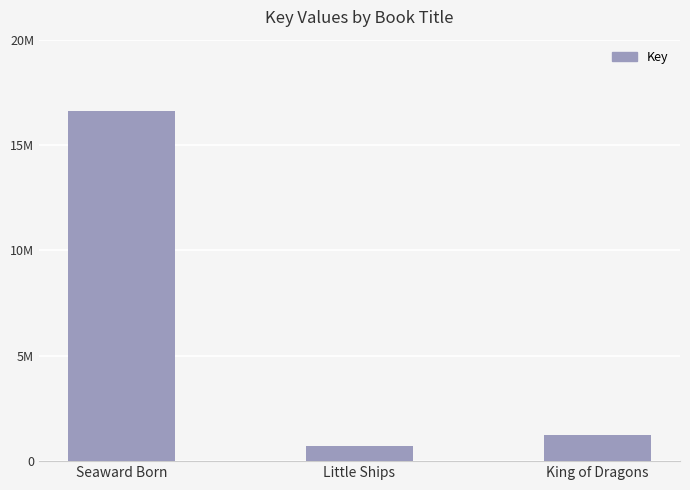

Does the chart contain any negative values?

No